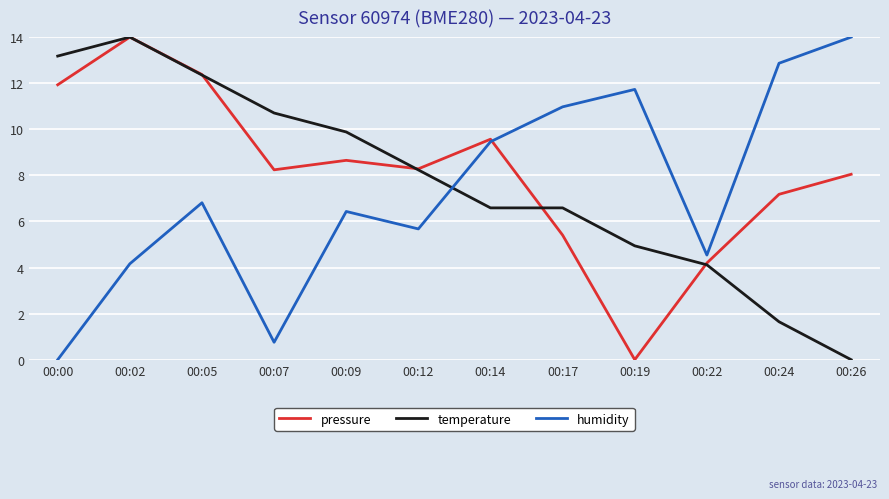

What value does the temperature series have at 00:17?

6.6